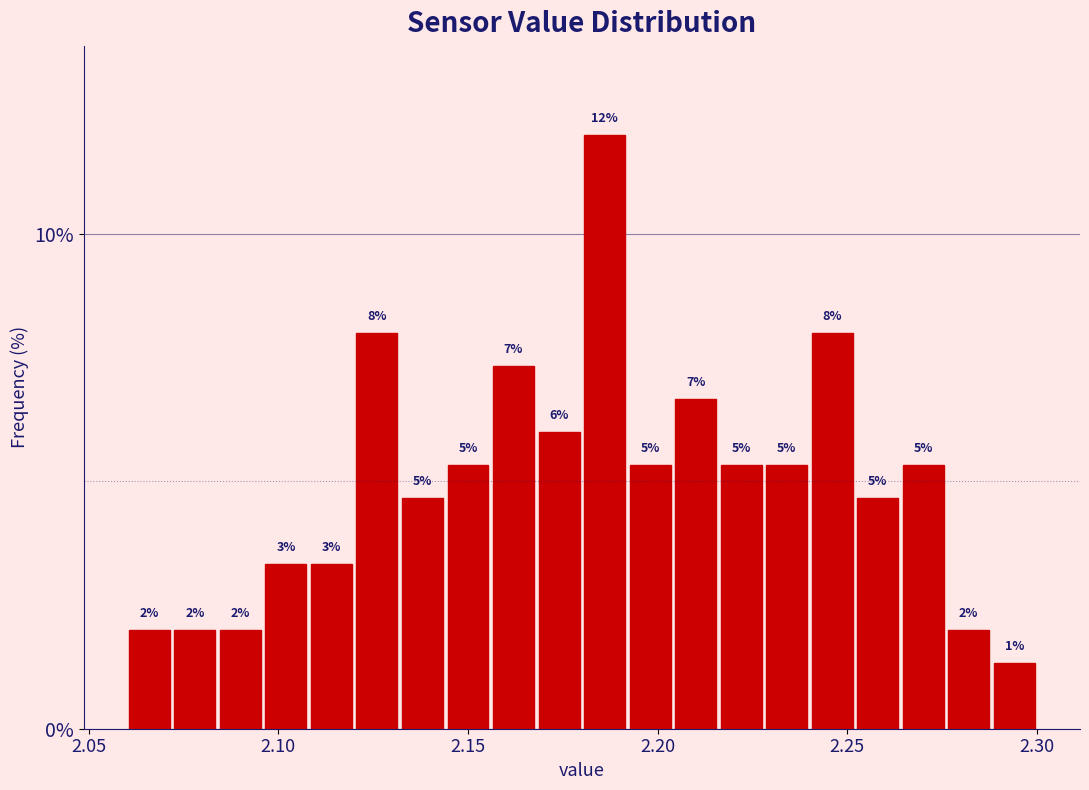

Read against the x-axis, roughly where is the centre of the tallest bar?

2.185